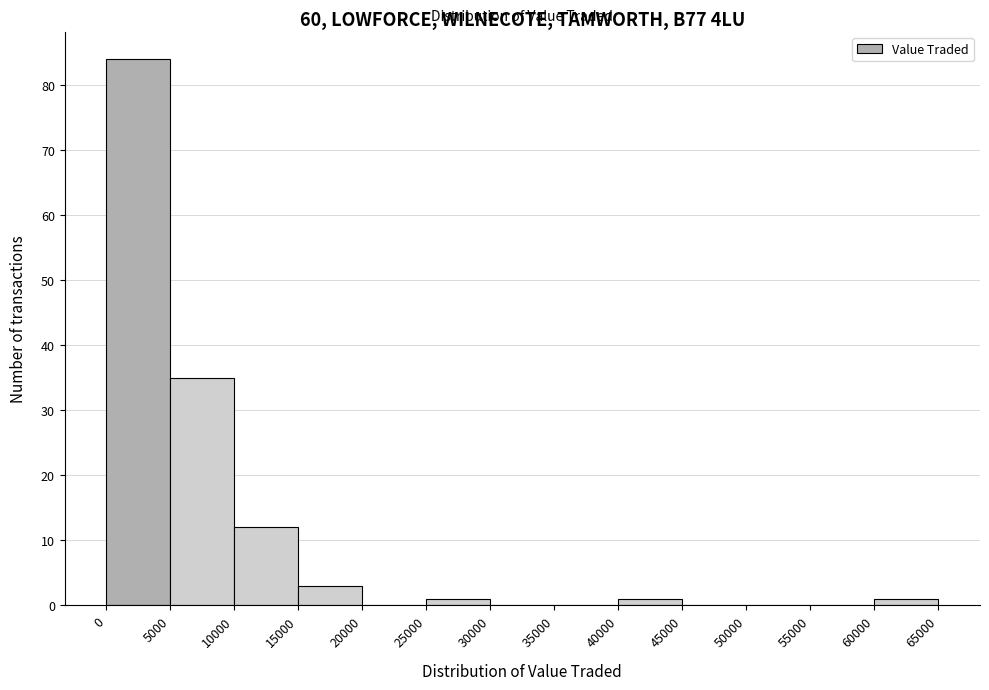

Reading left to right, list every bar in this chart as the range it spans on the x-axis followed by its height. The values are not printed on the chart, so give them approximately, as read against the axis.

0 to 5000: 84
5000 to 10000: 35
10000 to 15000: 12
15000 to 20000: 3
20000 to 25000: 0
25000 to 30000: 1
30000 to 35000: 0
35000 to 40000: 0
40000 to 45000: 1
45000 to 50000: 0
50000 to 55000: 0
55000 to 60000: 0
60000 to 65000: 1